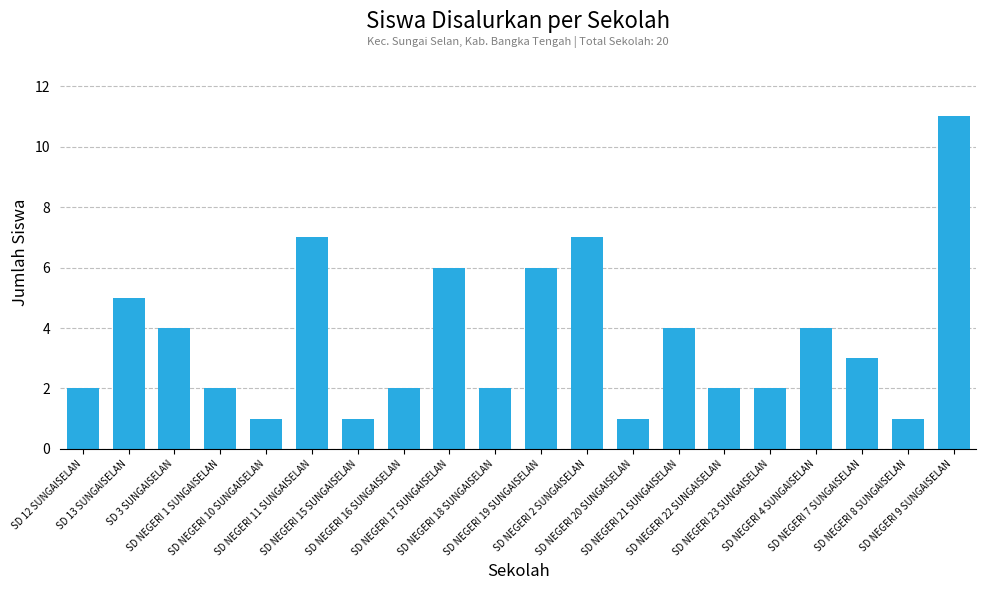

Where does the data first go above 3?

SD 13 SUNGAISELAN